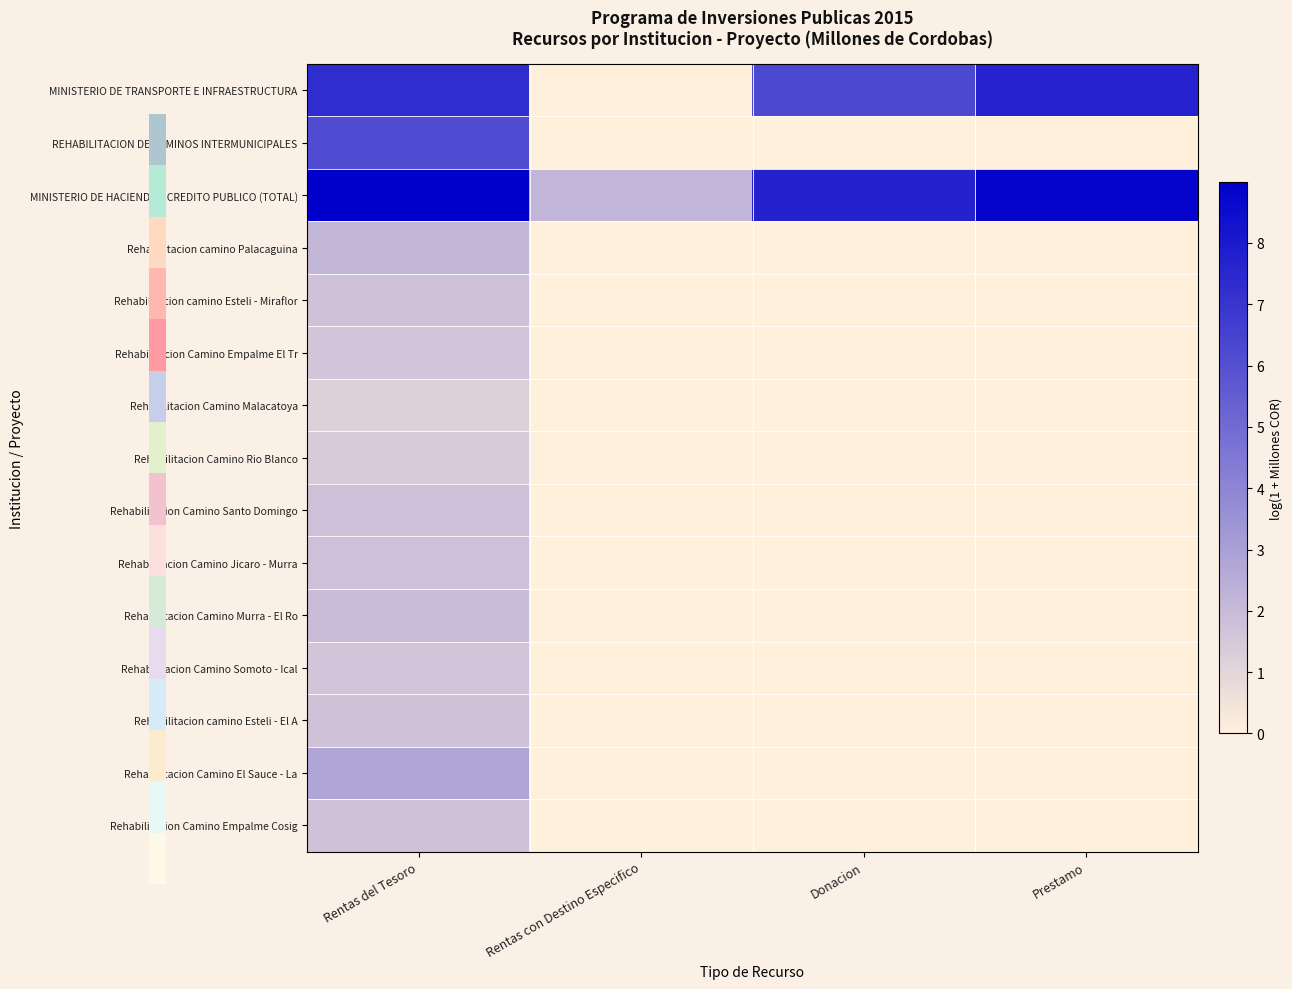

Which has a higher value, Prestamo or Rentas del Tesoro?

Prestamo